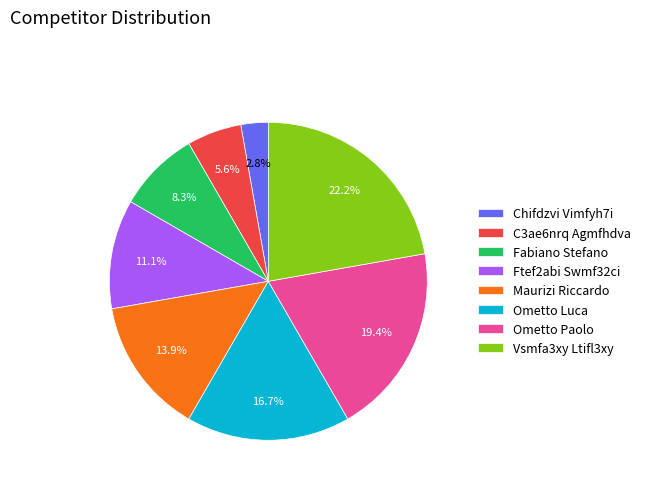

Which category has the smallest portion of the pie?

Chifdzvi Vimfyh7i